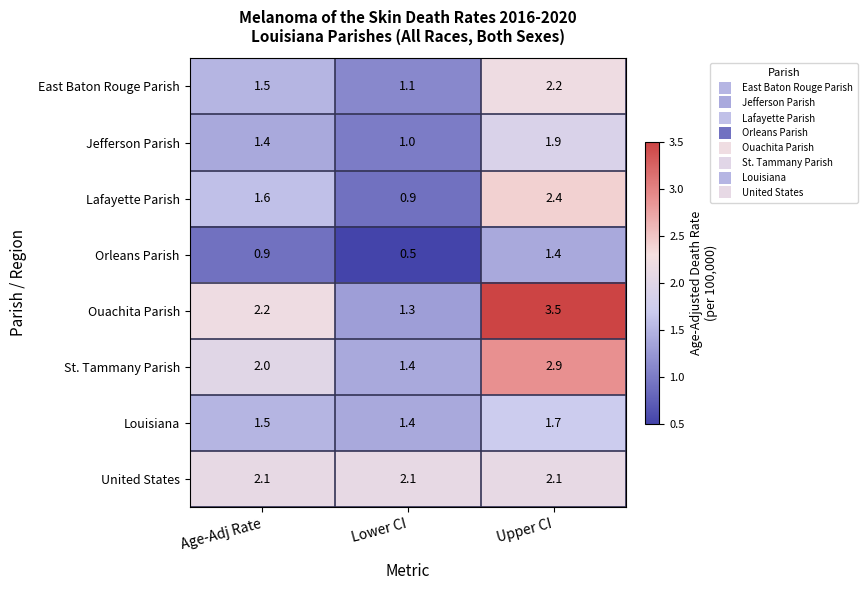

List the series in order of their peak value, highest first.

Ouachita Parish, St. Tammany Parish, Lafayette Parish, East Baton Rouge Parish, United States, Jefferson Parish, Louisiana, Orleans Parish